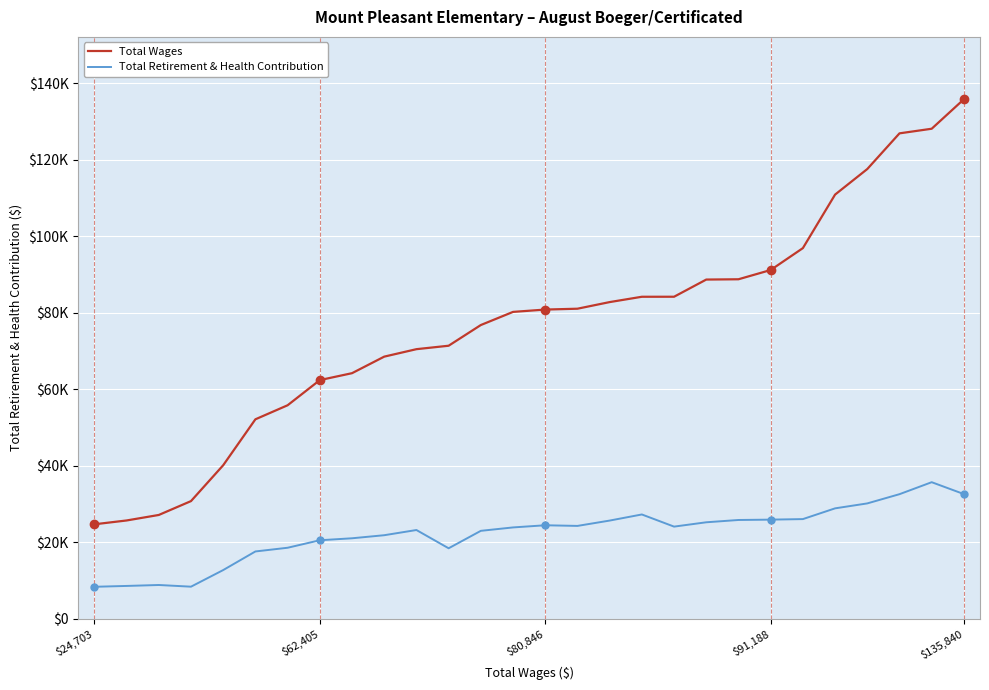

Where does the Total Retirement & Health Contribution series first go above 24097?

$80,846